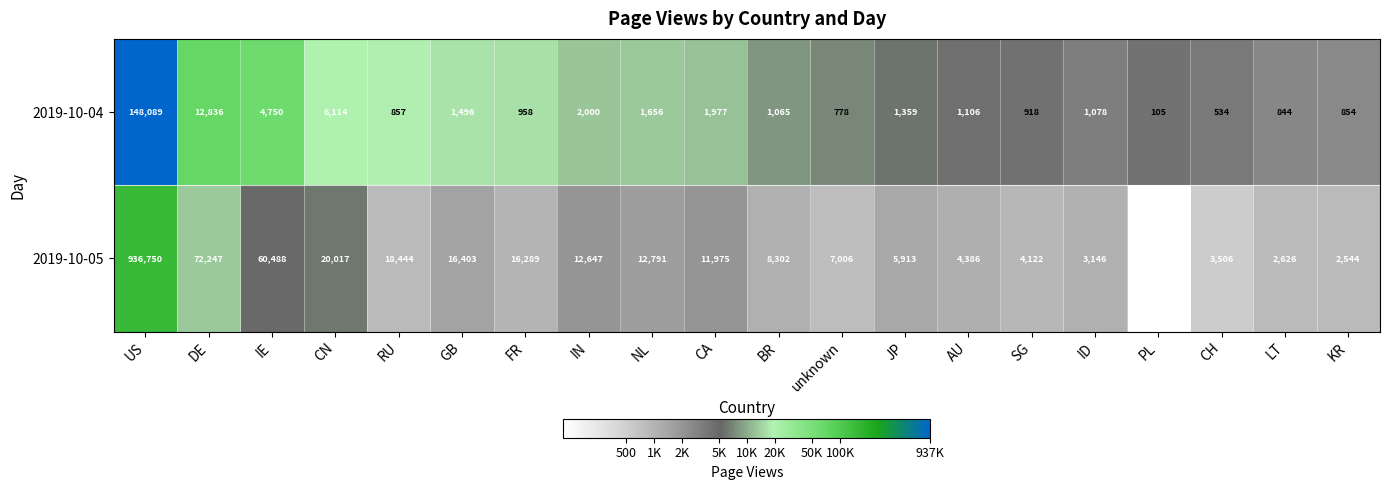

What is the difference between the maximum and minimum values in the 2019-10-04 series?

147984